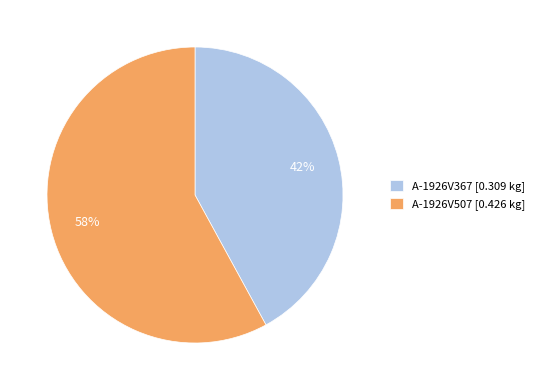

Which slice represents more than half of the pie?

A-1926V507